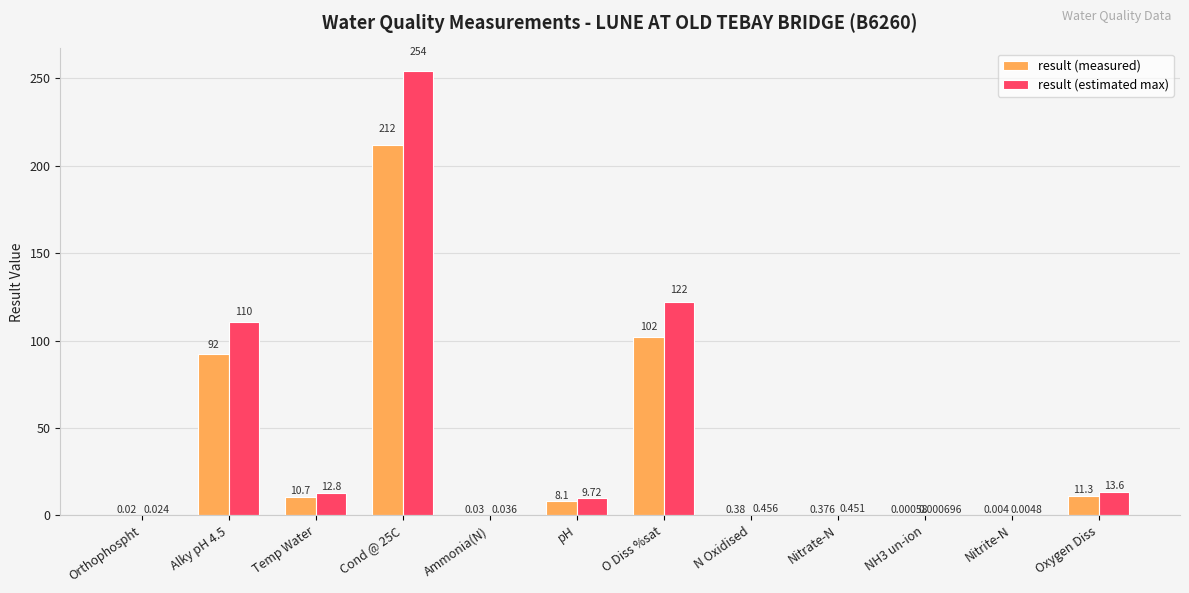

How many groups of bars are there?

12